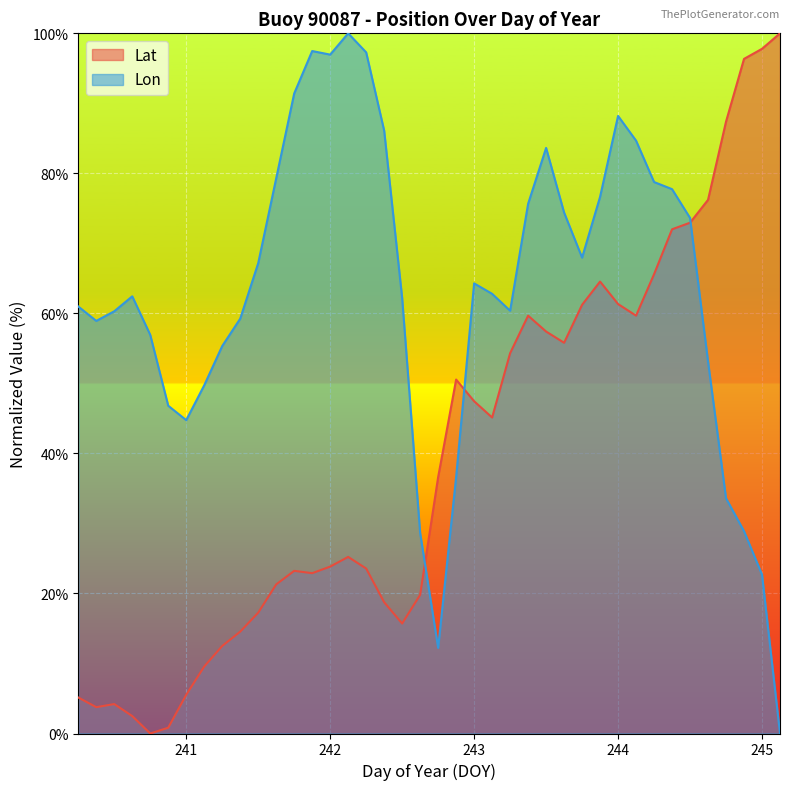

How many series are shown in this chart?

2